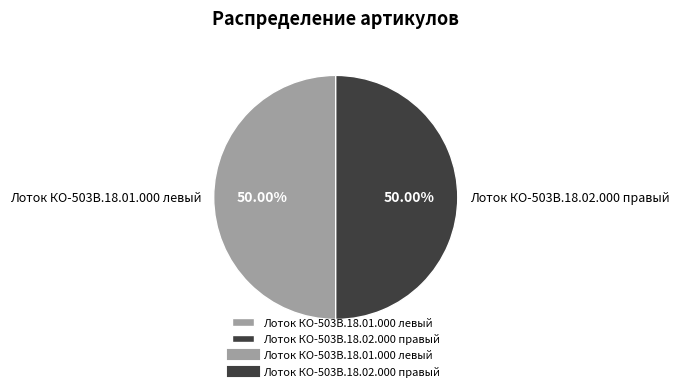

How much of the chart is everything except Лоток КО-503В.18.01.000 левый?

50.0%